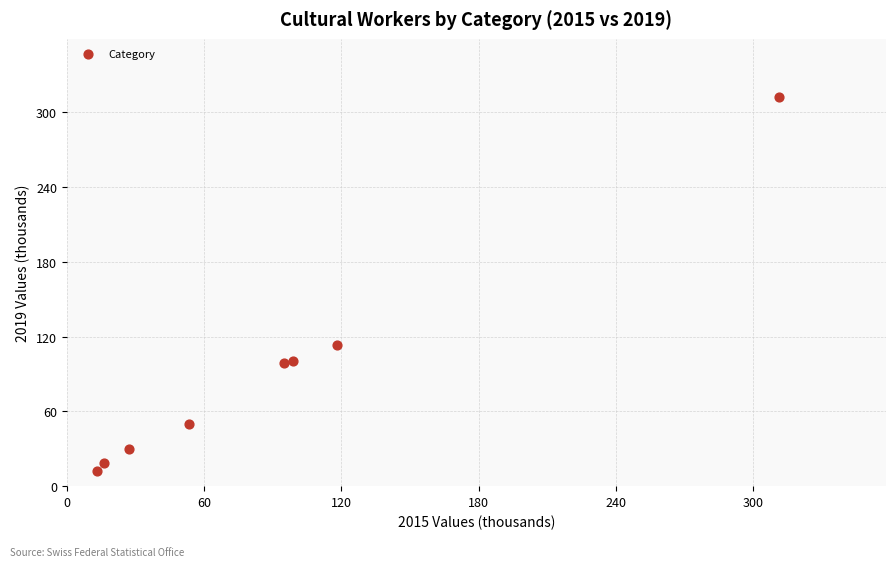

What is the range of Y values (max minus min)?

300.3